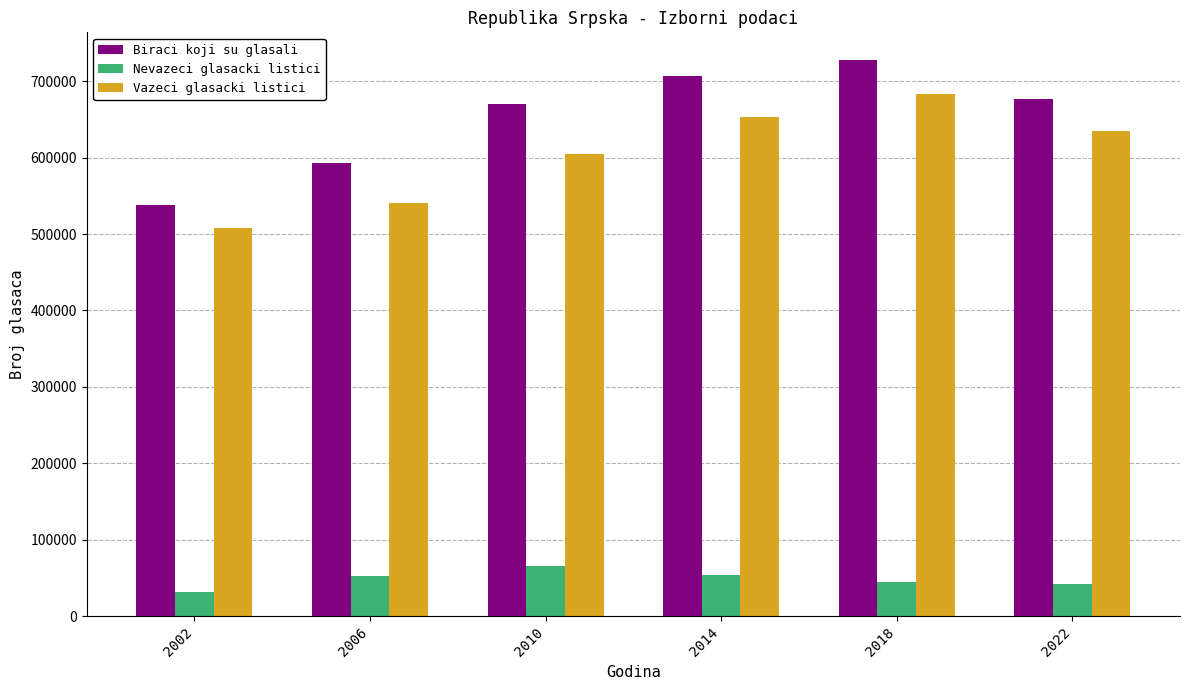

What is the total value across all series at 2010?

1341034